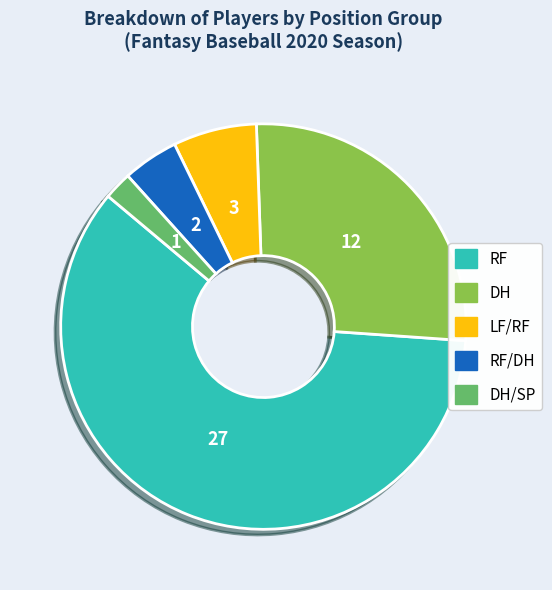

Count the number of slices in the pie.

5